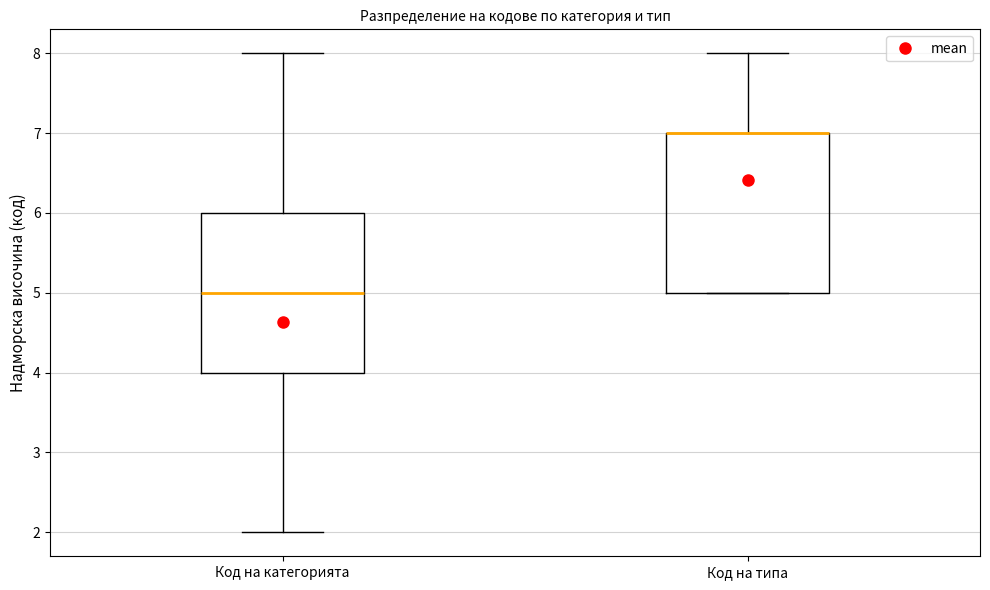

Reading left to right, transcribe this box plot: for each box, give where its median line is, the range the box spans, and where its two whiskers end, as read against the y-axis. The values are not printed on the chart, so give them approximately, as read against the axis.

Код на категорията: median 5, box 4 to 6, whiskers 2 to 8
Код на типа: median 7 (drawn on the box's upper edge), box 5 to 7, whiskers 5 to 8